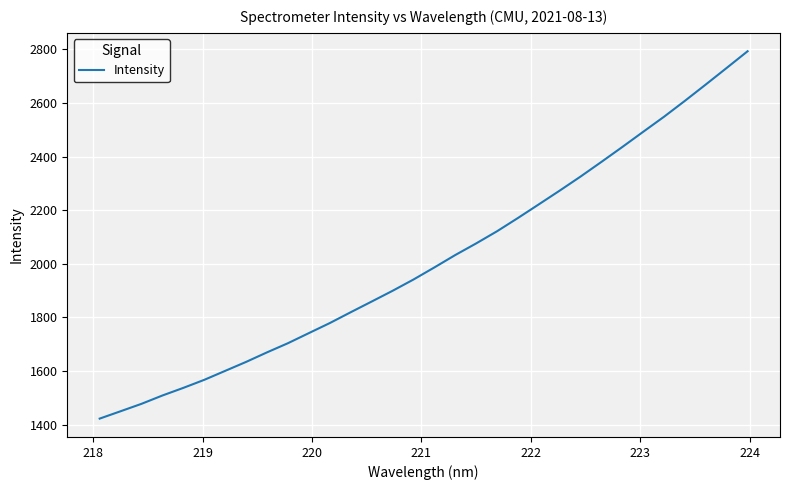

What is the maximum value shown in the chart?

2793.2